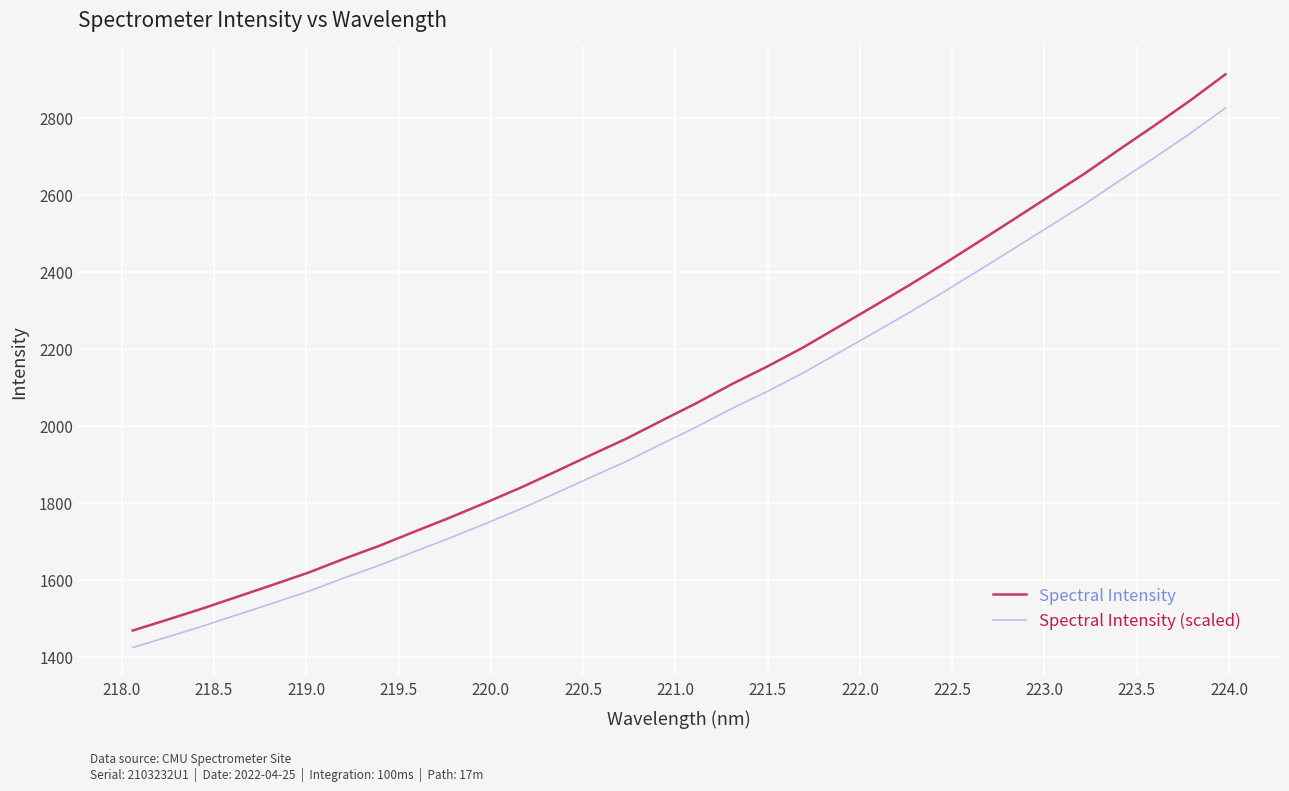

Reading left to right, list all the values displayed in this chart.

Spectral Intensity: 1468.9	1497.4	1526.7	1557.5	1588.4	1619.8	1655.4	1689.1	1726.1	1762.2	1800.5	1839.7	1882.0	1924.8	1967.1	2013.8	2059.8	2108.9	2154.4	2203.0	2256.4	2309.8	2364.0	2420.2	2478.2	2536.7	2595.9	2654.8	2718.3	2780.4	2844.5	2912.4
Spectral Intensity (scaled): 1424.8	1452.5	1480.9	1510.8	1540.8	1571.2	1605.8	1638.5	1674.3	1709.4	1746.5	1784.5	1825.5	1867.1	1908.1	1953.3	1998.0	2045.7	2089.8	2136.9	2188.7	2240.5	2293.1	2347.6	2403.8	2460.6	2518.0	2575.1	2636.7	2697.0	2759.2	2825.0